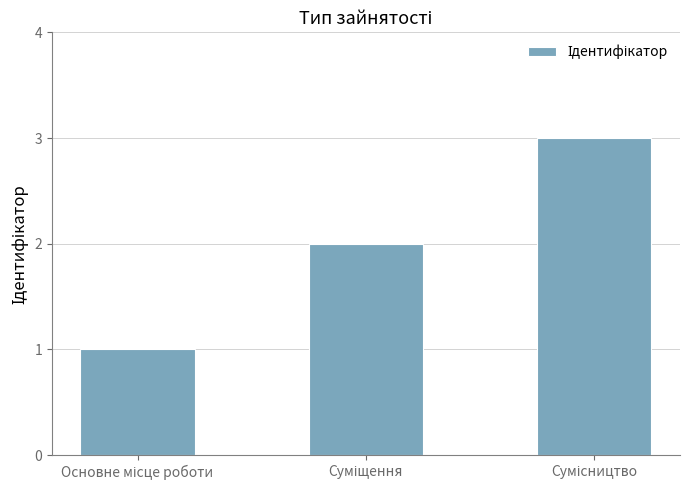

What is the sum of all values?

6